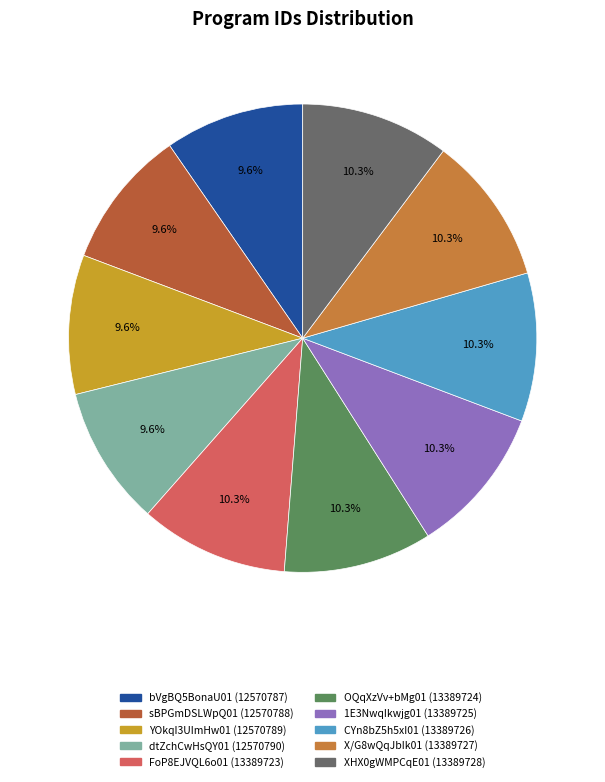

Count the number of slices in the pie.

10